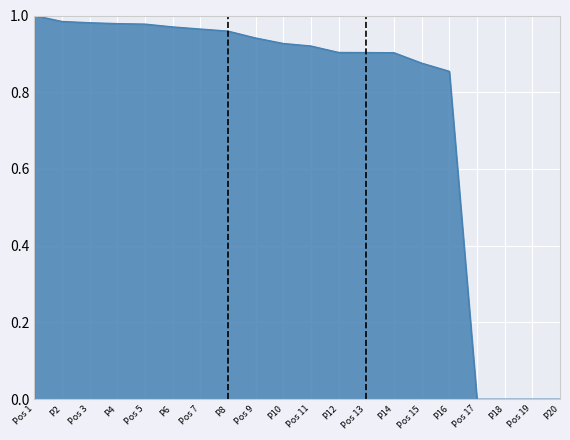

The chart shows a value of 1.4 at P12. True or false?

False